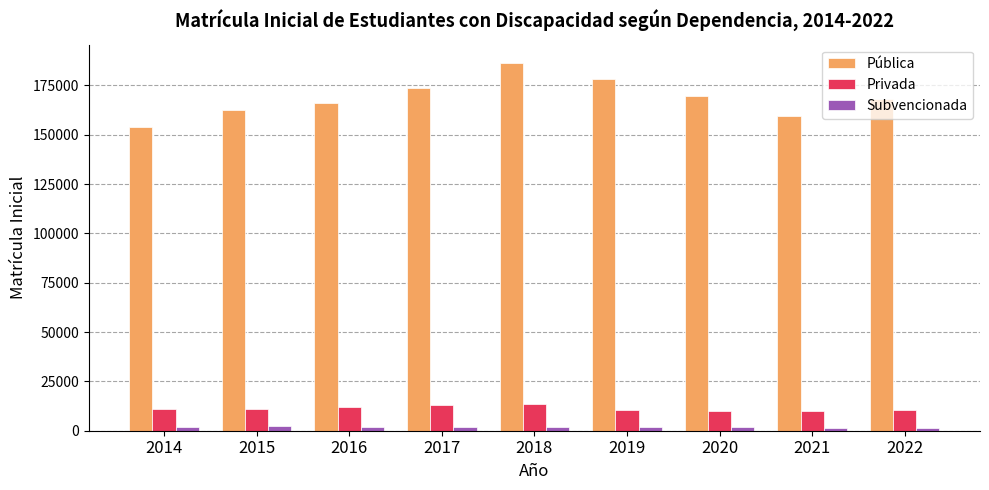

What is the difference between the second highest and second lowest values in the Privada series?

2893